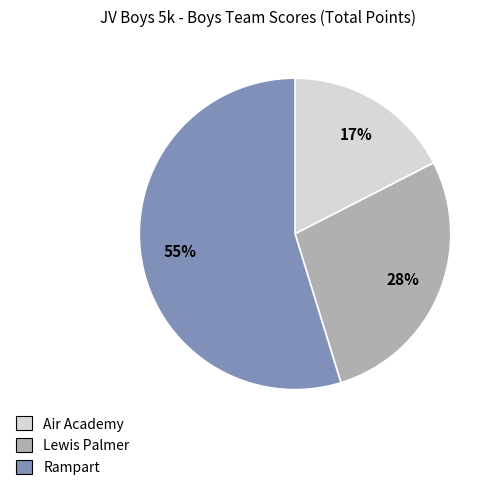

Is Rampart the majority of the pie?

Yes